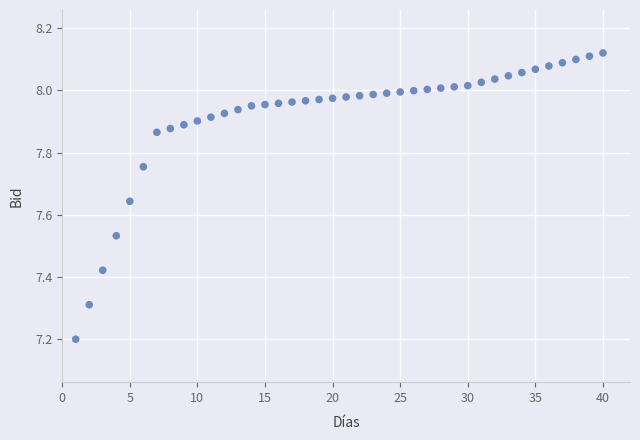

What is the range of X values (max minus min)?

39.0